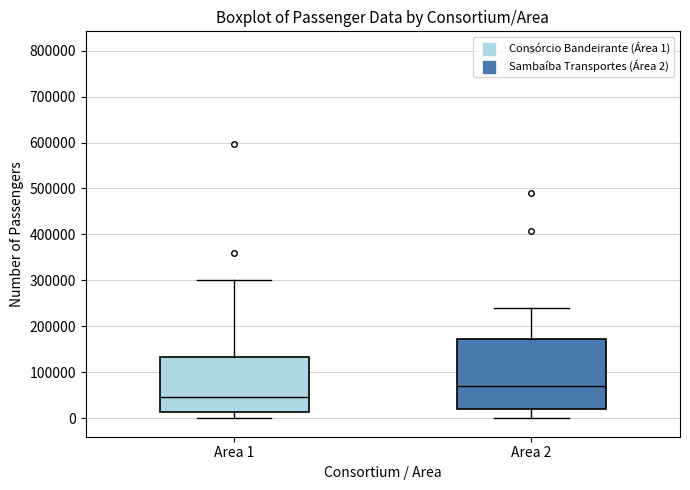

Reading left to right, read every box against the y-axis: the position of its median line, the range the box covers, and the ends of its whiskers. The values are not printed on the chart, so give them approximately, as read against the axis.

Area 1: median 50000, box 10000 to 130000, whiskers 0 to 300000
Area 2: median 70000, box 20000 to 170000, whiskers 0 to 240000